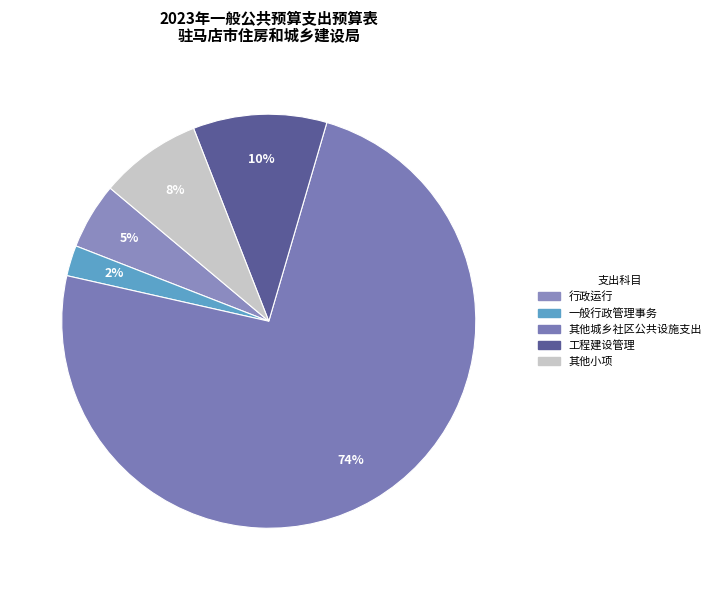

How many slices are in this pie chart?

5